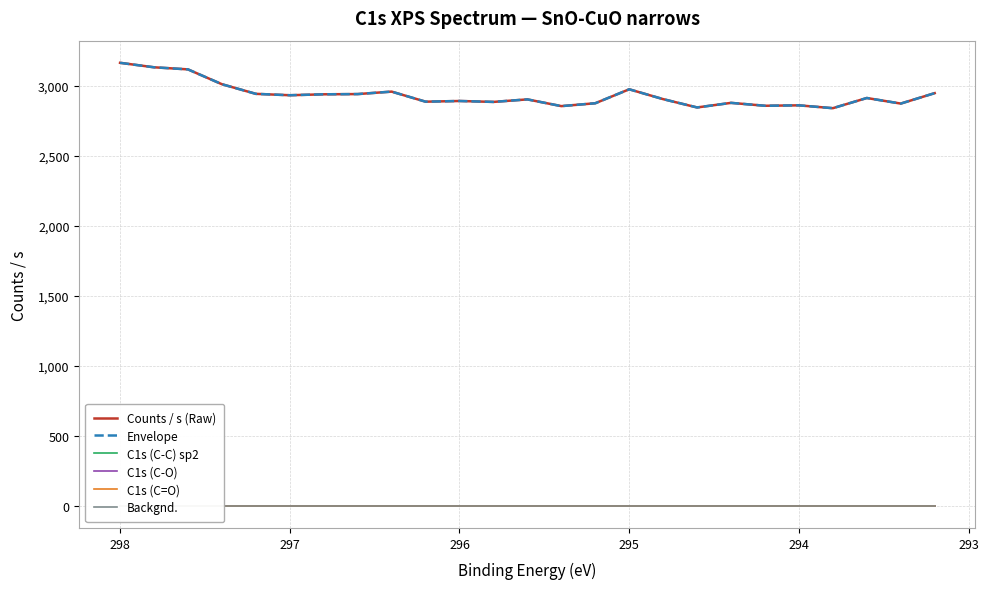

True or false: C1s (C=O) and Counts / s (Raw) cross at least once.

False